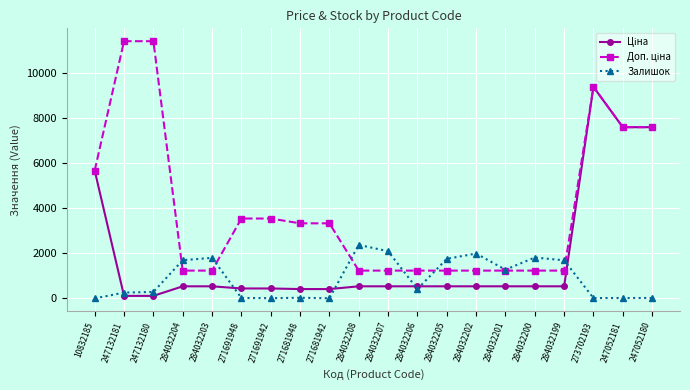

What is the maximum value for Залишок?

2375.0